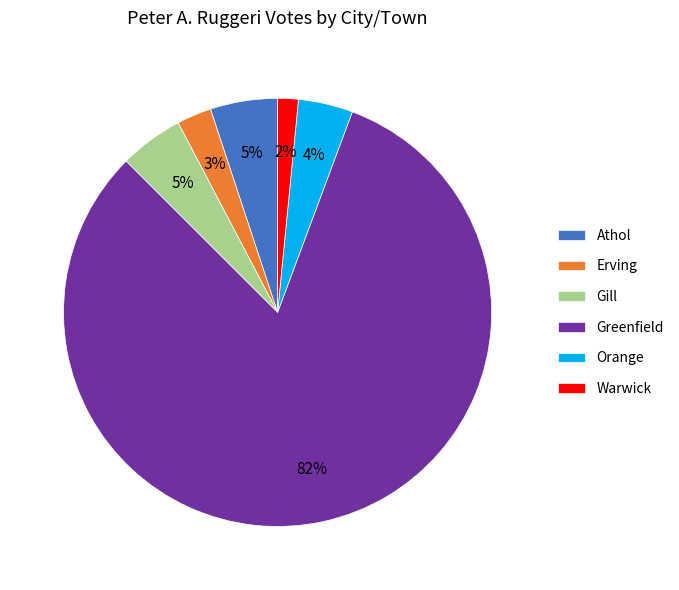

Between Greenfield and Gill, which is larger?

Greenfield